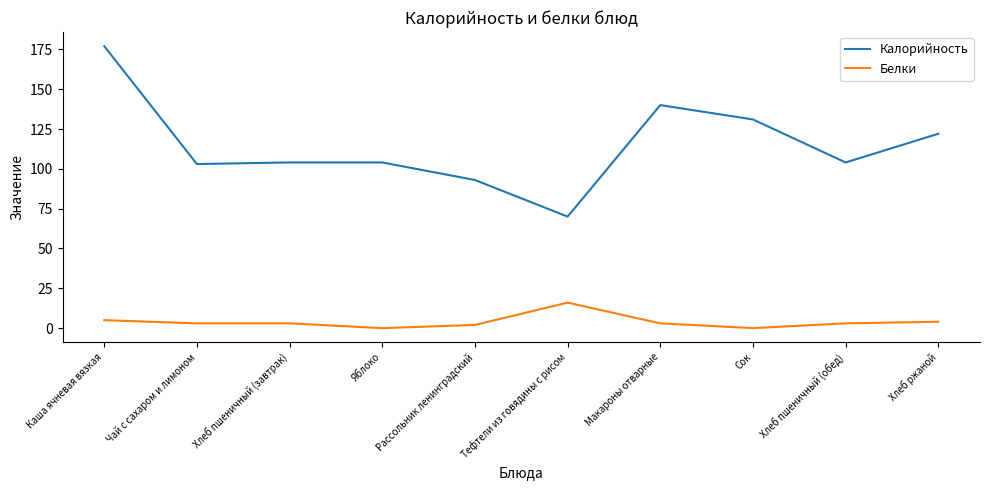

What is the approximate value of Калорийность at Тефтели из говядины с рисом?

70